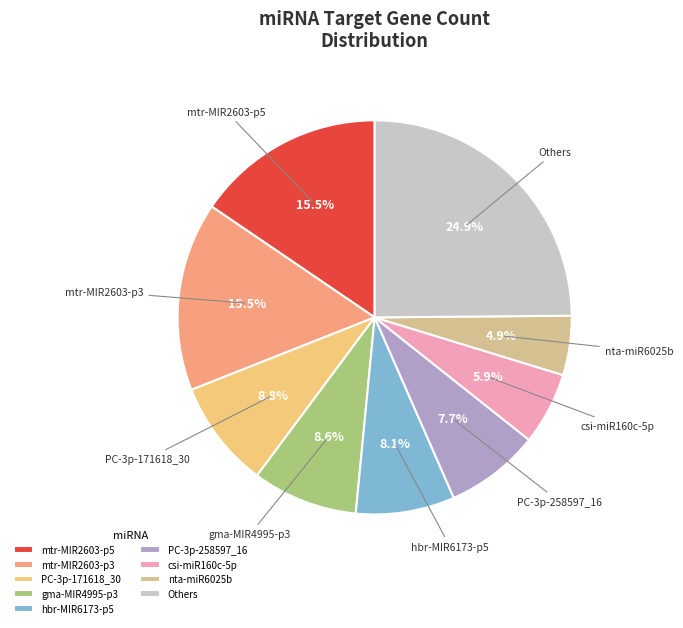

Between nta-miR6025b and PC-3p-258597_16, which is larger?

PC-3p-258597_16